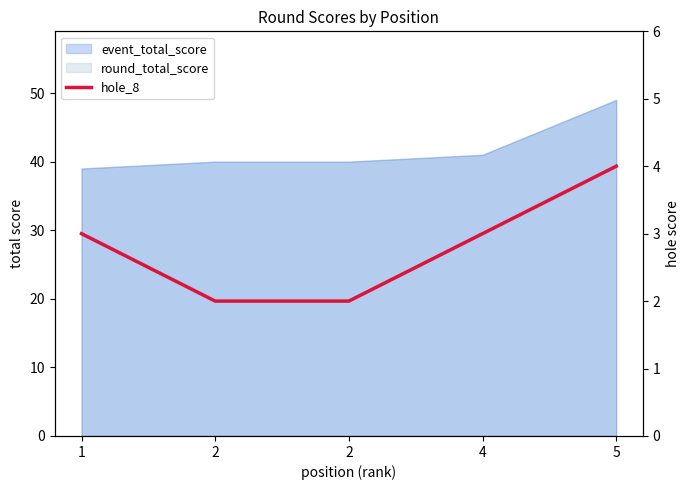

The value at 2 is 2. True or false?

True